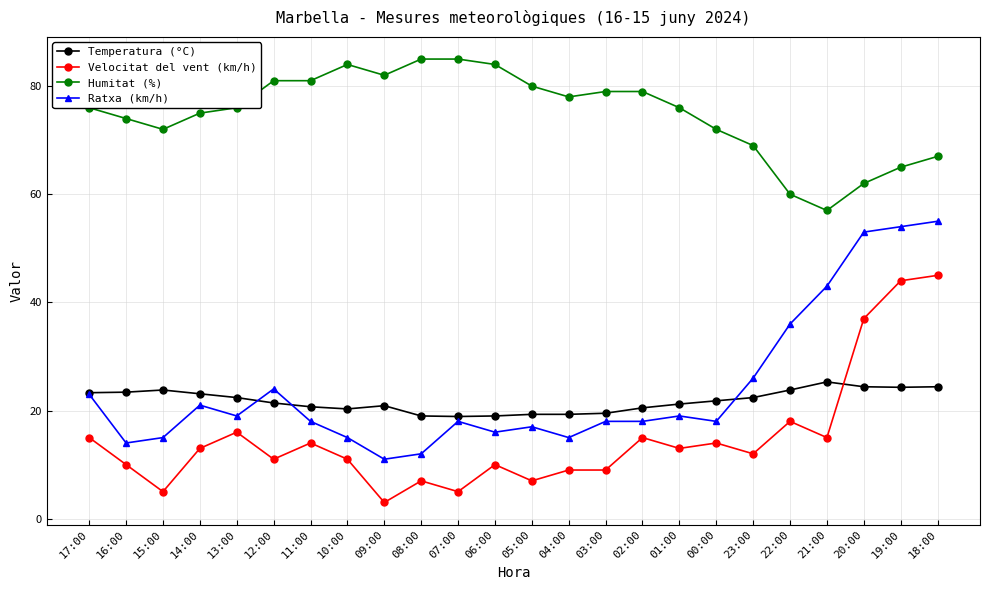

Where is the first local maximum for Ratxa (km/h)?

14:00